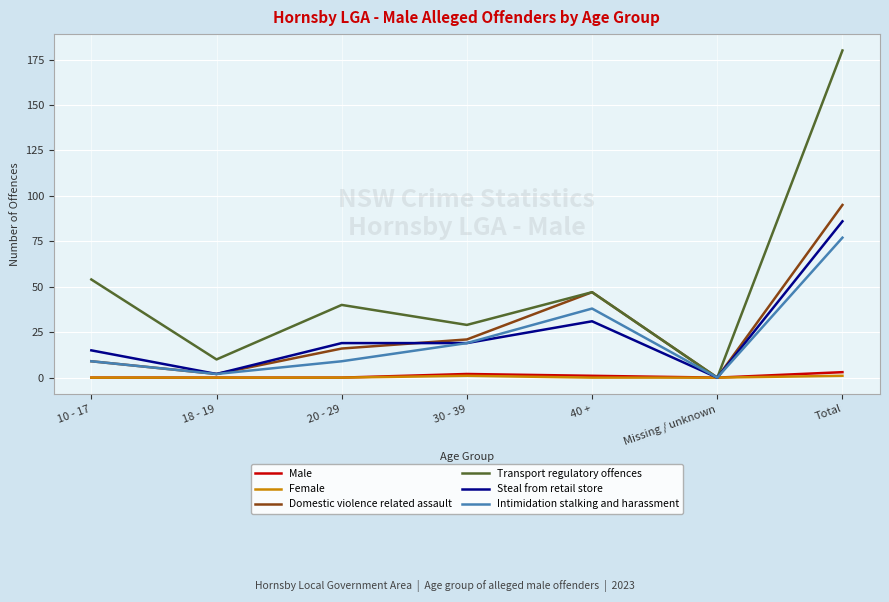

What are all the series names shown in the legend?

Male, Female, Domestic violence related assault, Transport regulatory offences, Steal from retail store, Intimidation stalking and harassment